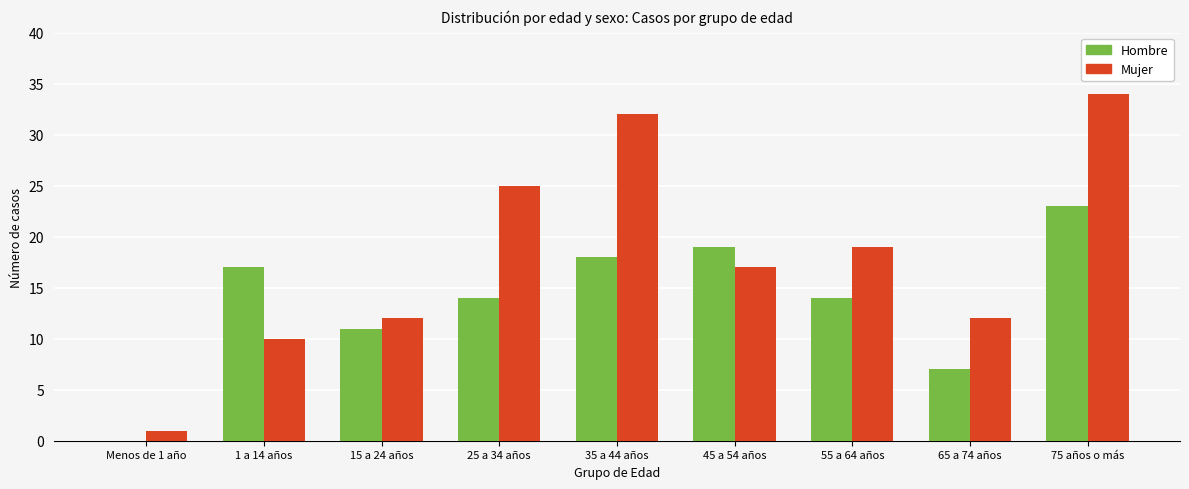

Where does the Hombre series first go above 14?

1 a 14 años